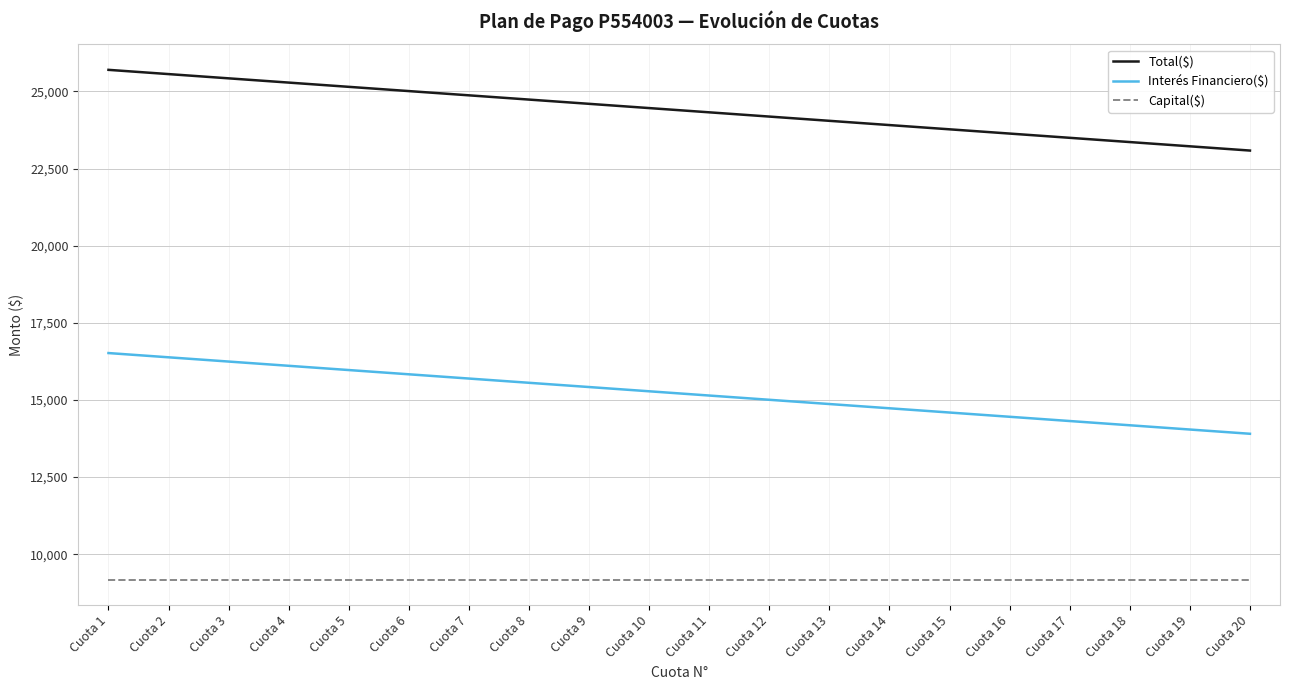

What is the approximate value of Capital($) at Cuota 1?

9177.9